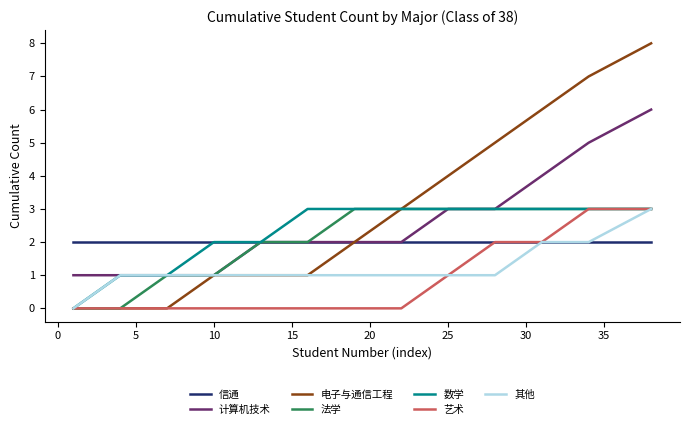

Which series has the largest total across all categories?

电子与通信工程